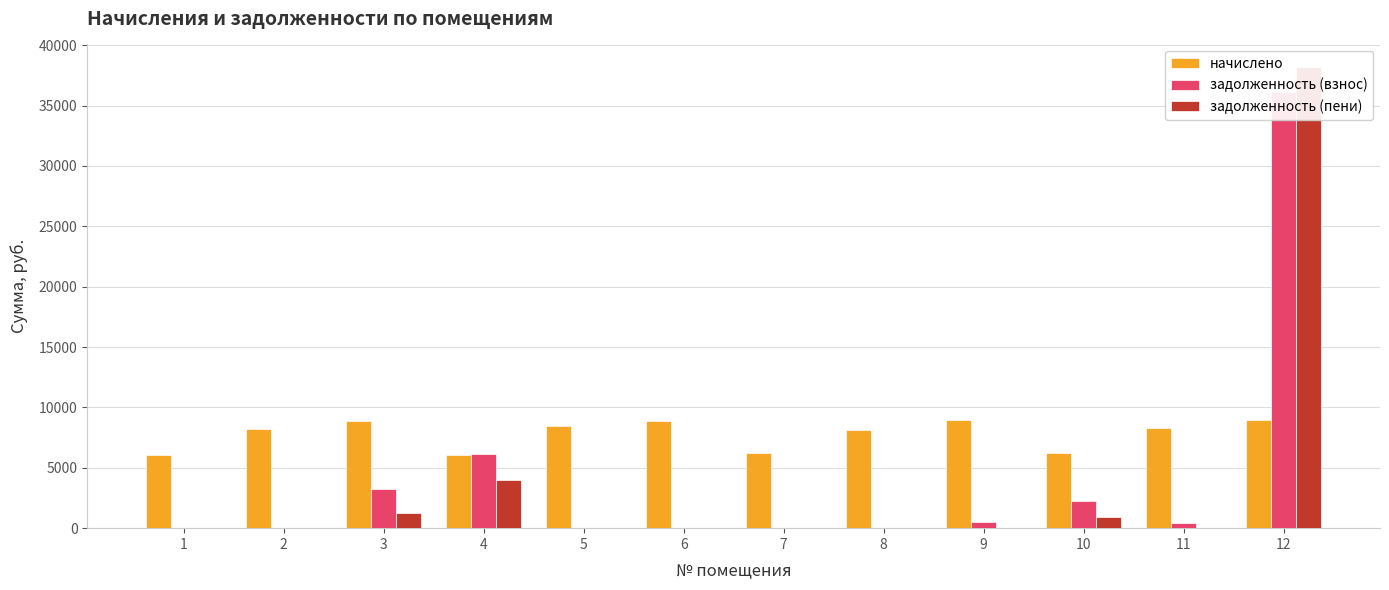

Between 1 and 12, which series saw the biggest shift?

задолженность (пени)